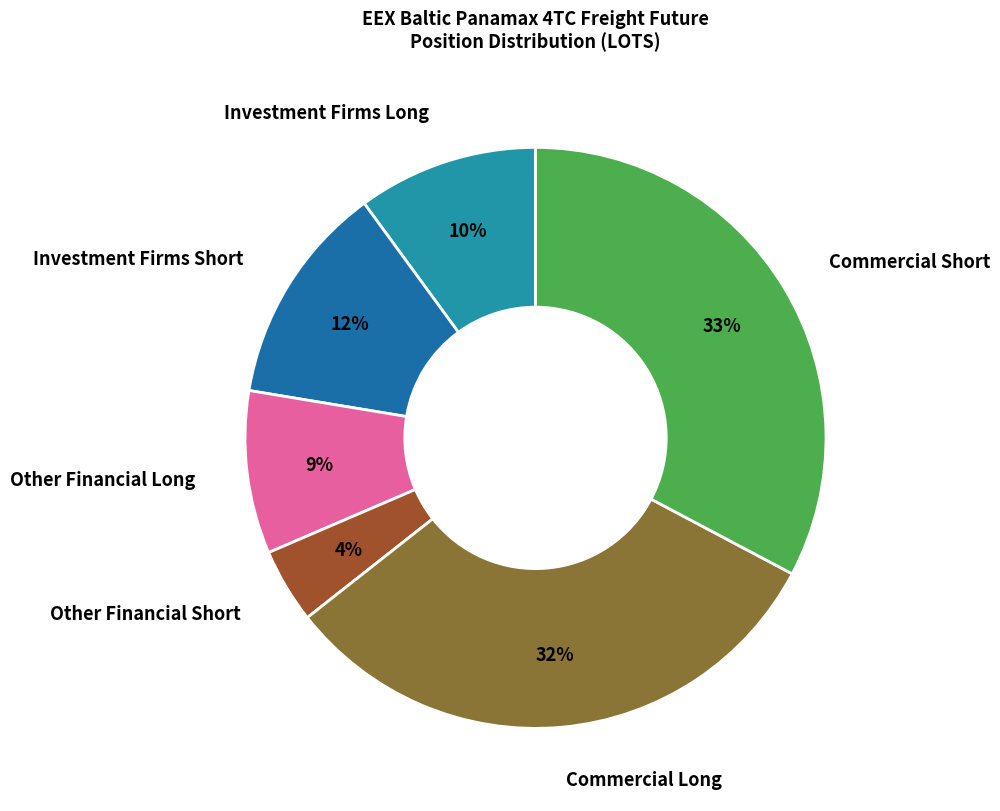

Which slice is the largest?

Commercial Short